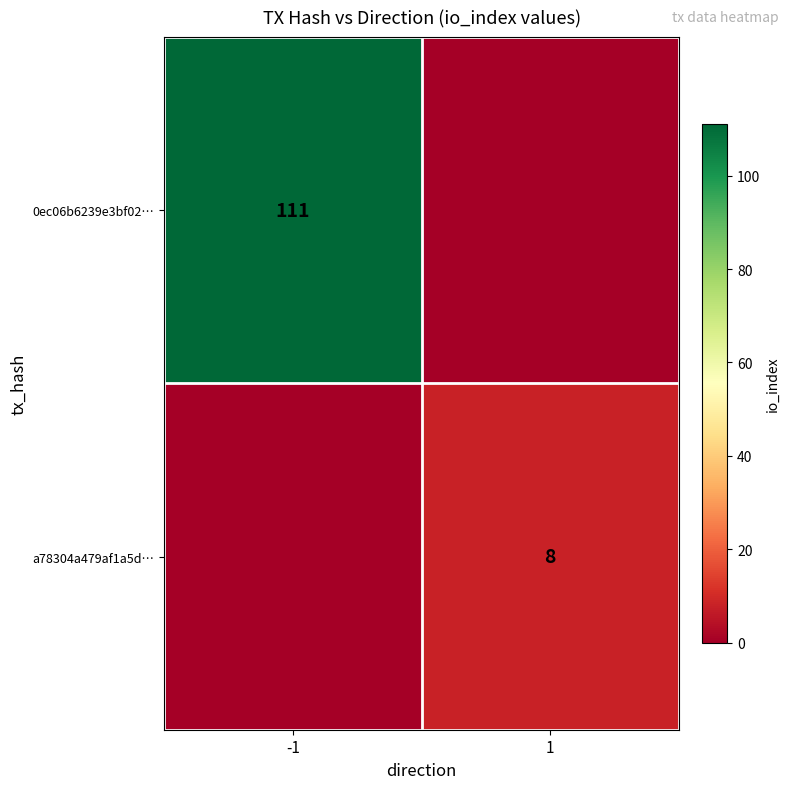

How many categories are shown in the chart?

2